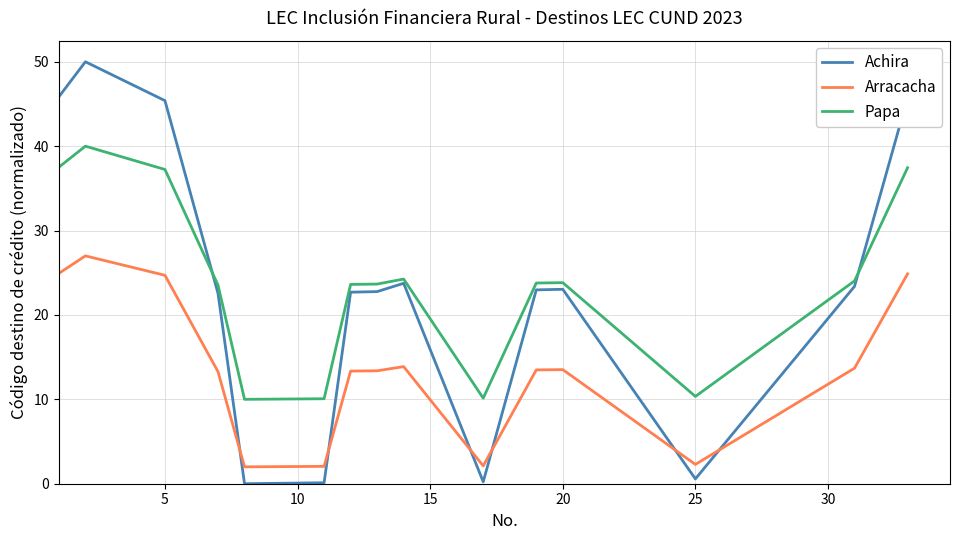

Which series has the widest spread of values?

Achira